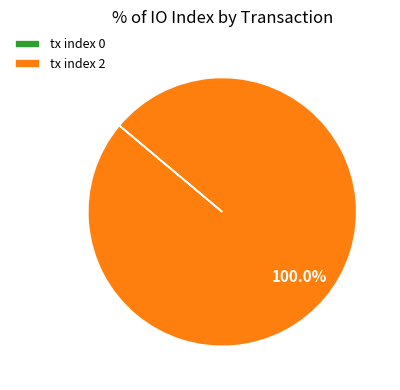

Is there a majority slice in this chart?

Yes